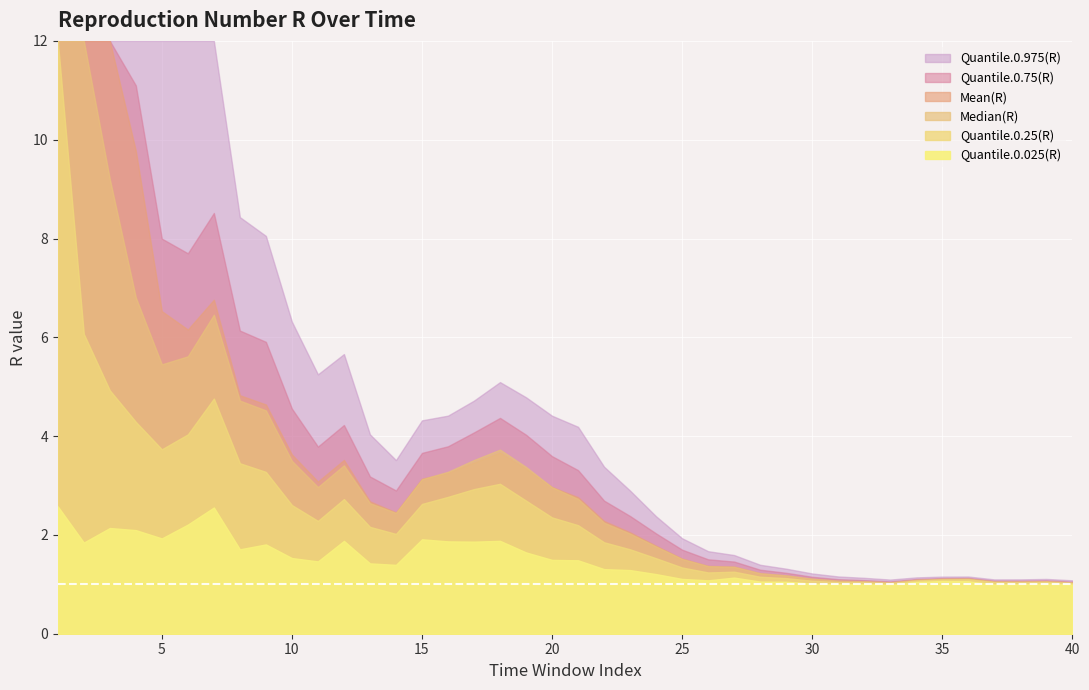

At which label is Quantile.0.75(R) closest to 32?

2